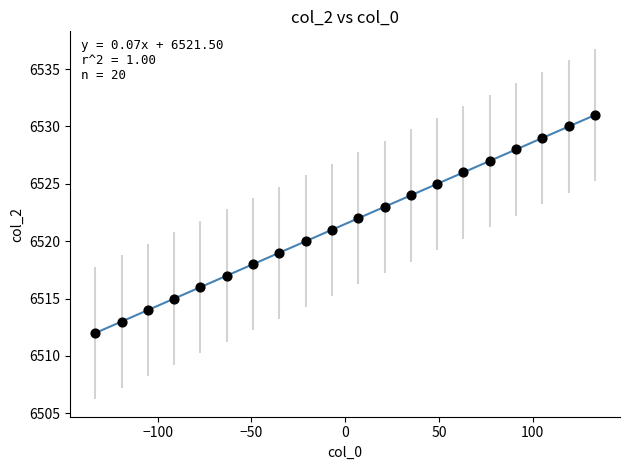

What is the range of Y values (max minus min)?

19